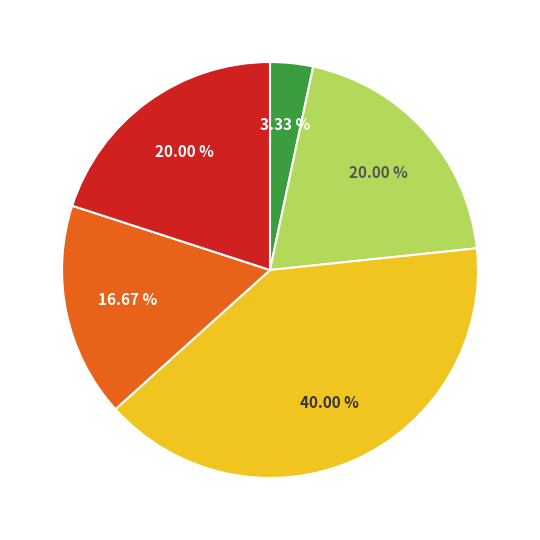

Is there any slice that represents more than half of the pie?

No